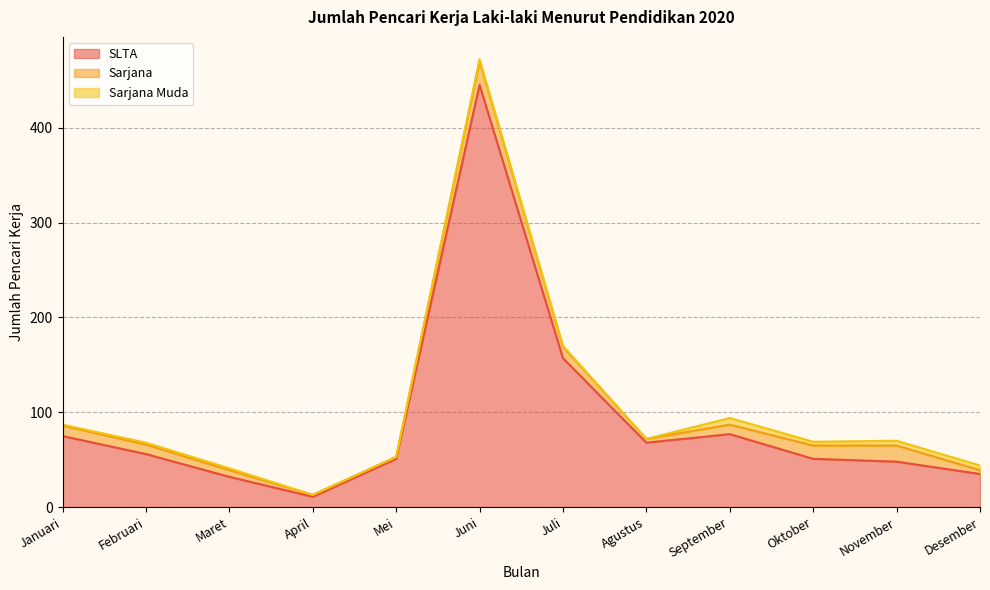

True or false: SLTA and Sarjana Muda intersect in this chart.

False